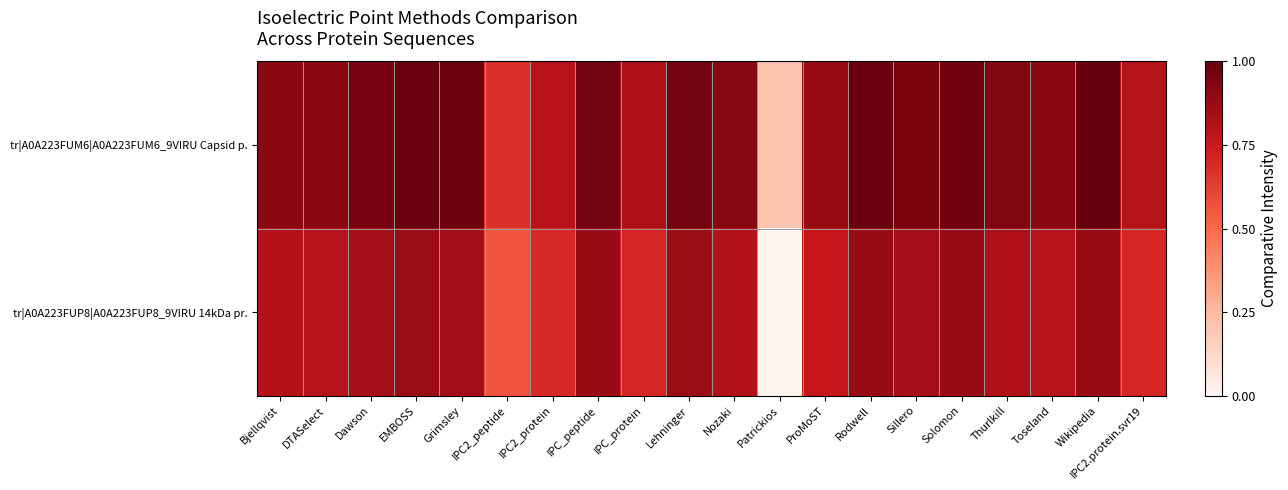

At which category does the chart reach its minimum across all series?

Patrickios